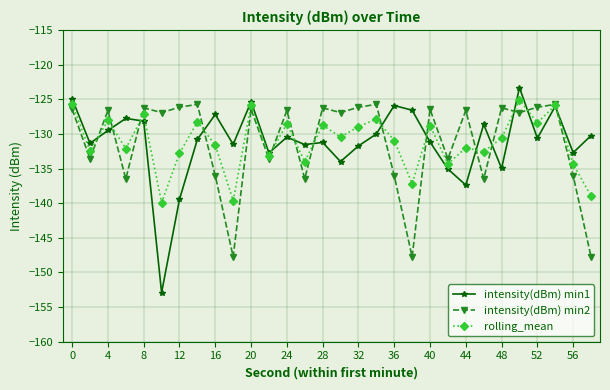

What is the difference between the maximum and second lowest values in the rolling_mean series?

14.5